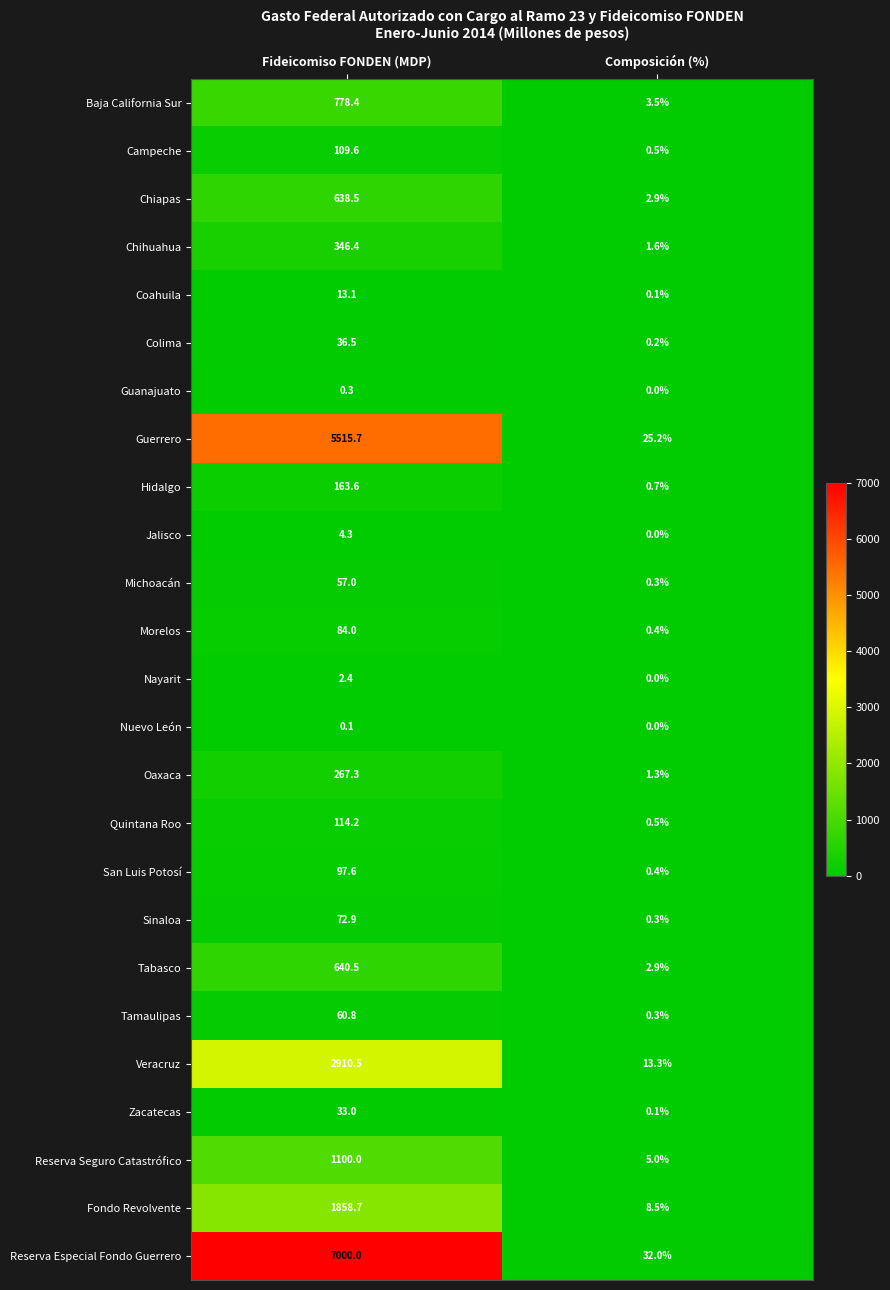

Read the Veracruz value at Fideicomiso FONDEN (MDP).

2910.5